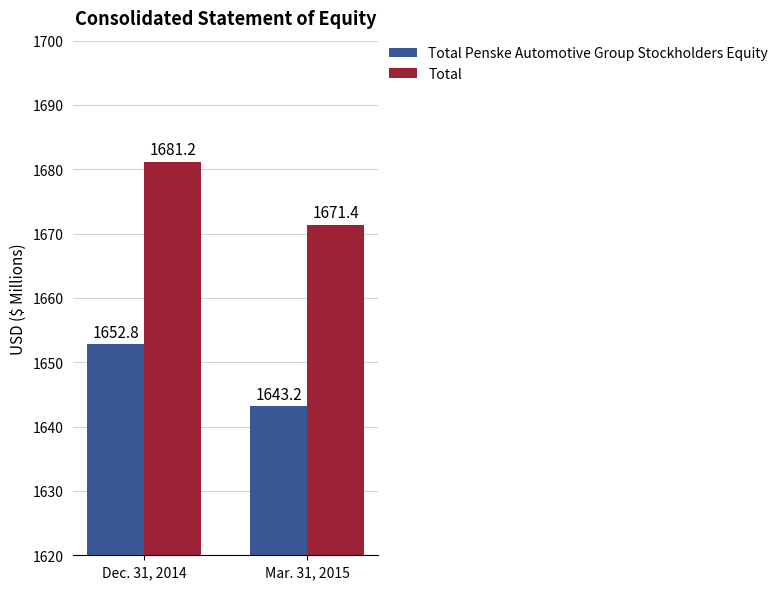

How many data points in Total are above 1681?

1